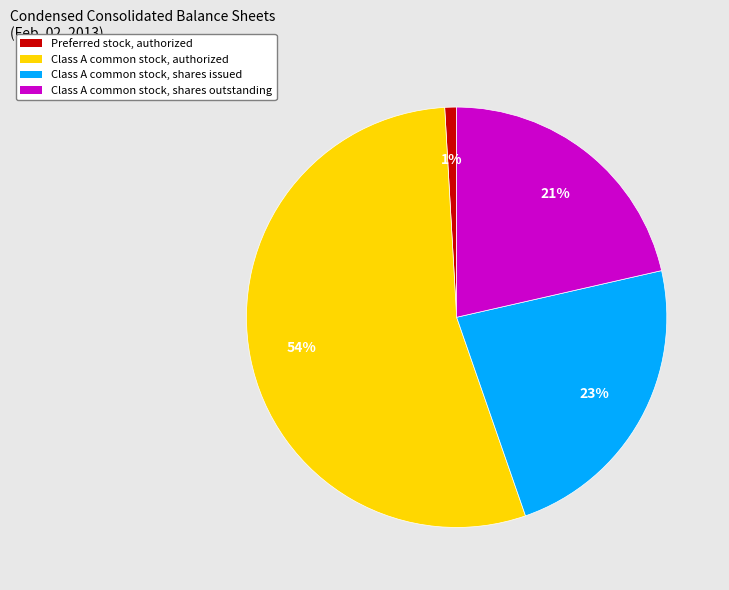

Rank the categories by value from highest to lowest.

Class A common stock, authorized, Class A common stock, shares issued, Class A common stock, shares outstanding, Preferred stock, authorized